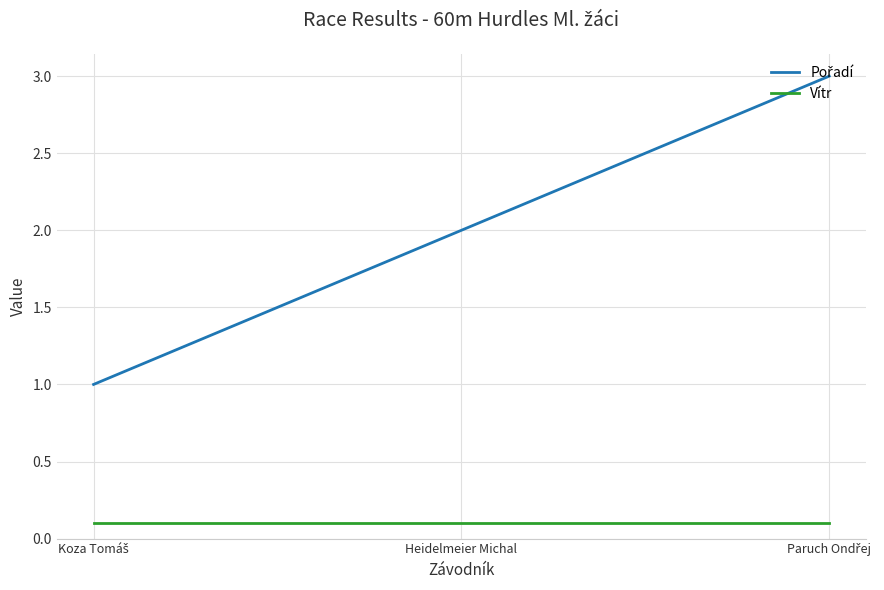

The value of Vítr at Heidelmeier Michal is 0.2. True or false?

False